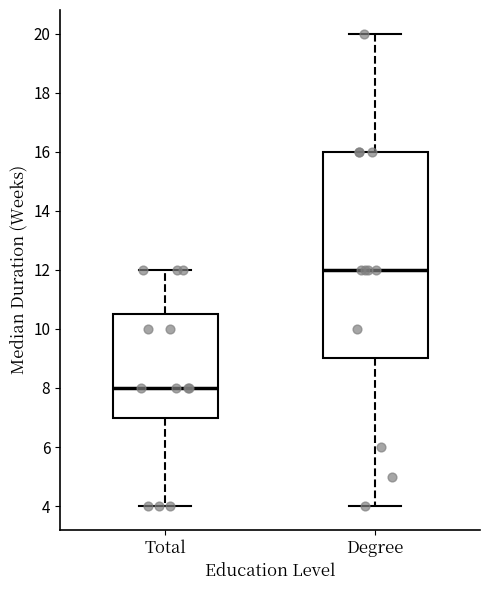

Reading left to right, transcribe this box plot: for each box, give where its median line is, the range the box spans, and where its two whiskers end, as read against the y-axis. The values are not printed on the chart, so give them approximately, as read against the axis.

Total: median 8.0, box 7.0 to 10.6, whiskers 4.0 to 12.0
Degree: median 12.0, box 9.0 to 16.0, whiskers 4.0 to 20.0